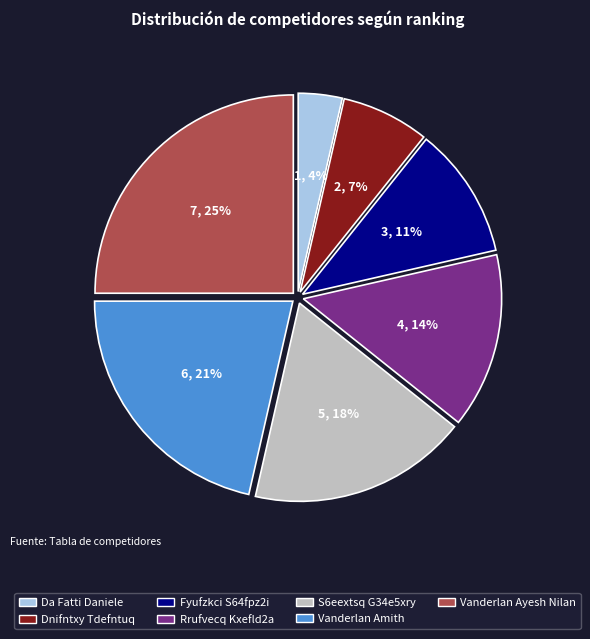

To the nearest percent, what is the difference between the largest and smallest slice percentages?

21%